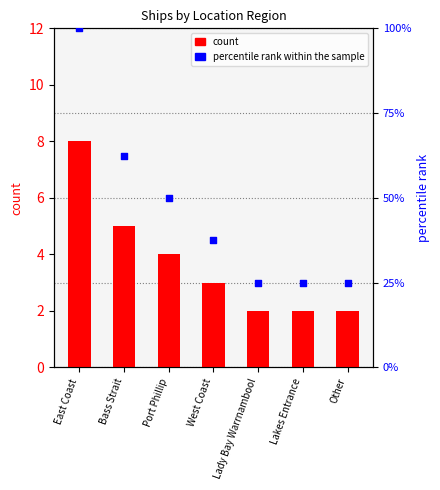

At how many categories does at least one series exceed 77?

1